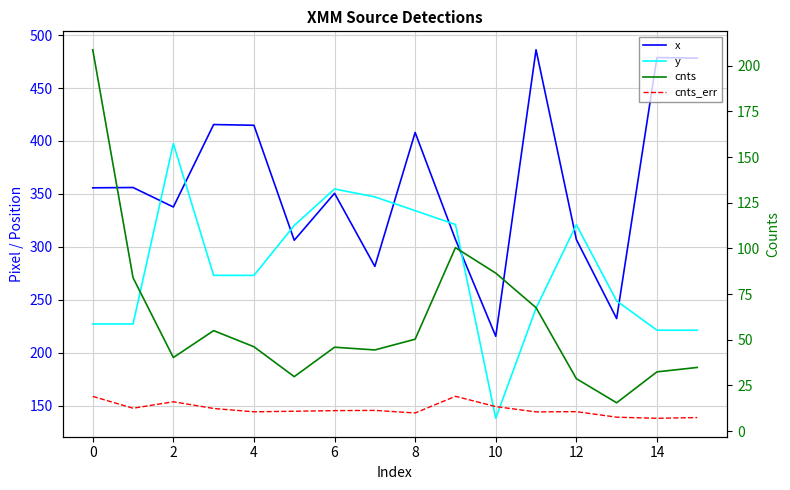

What are all the series names shown in the legend?

x, y, cnts, cnts_err